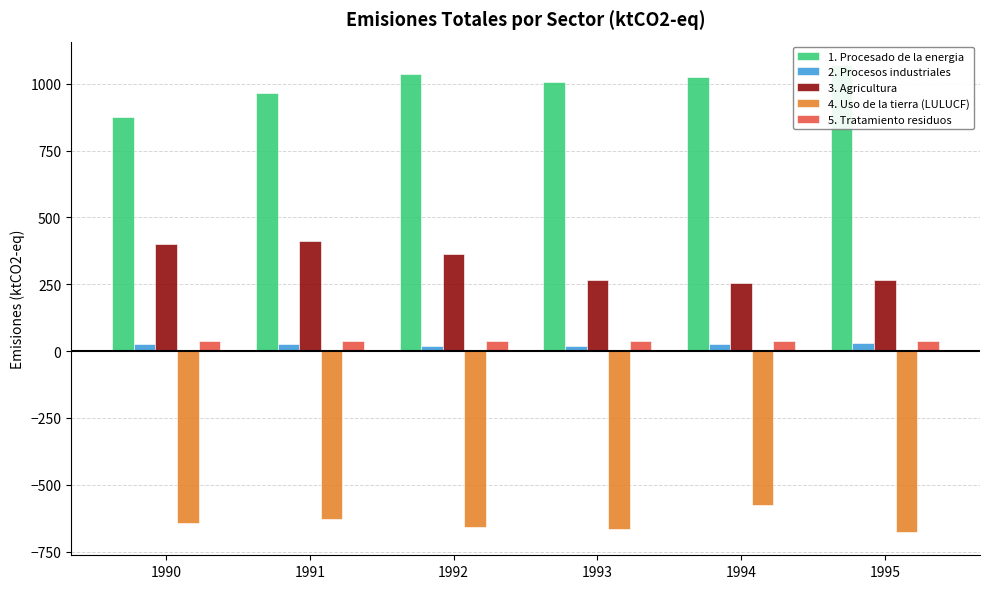

How many categories are shown in the chart?

6